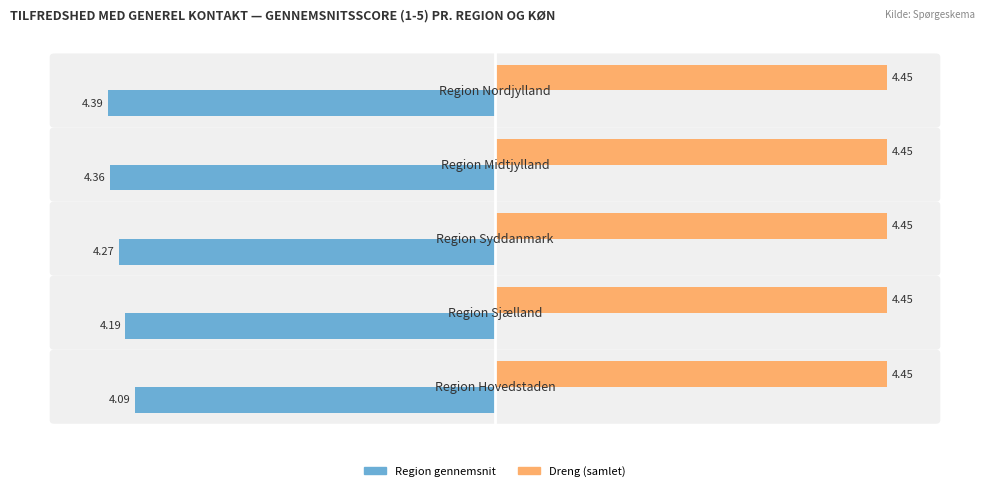

What is the difference between the highest and lowest values at 0?

8.5